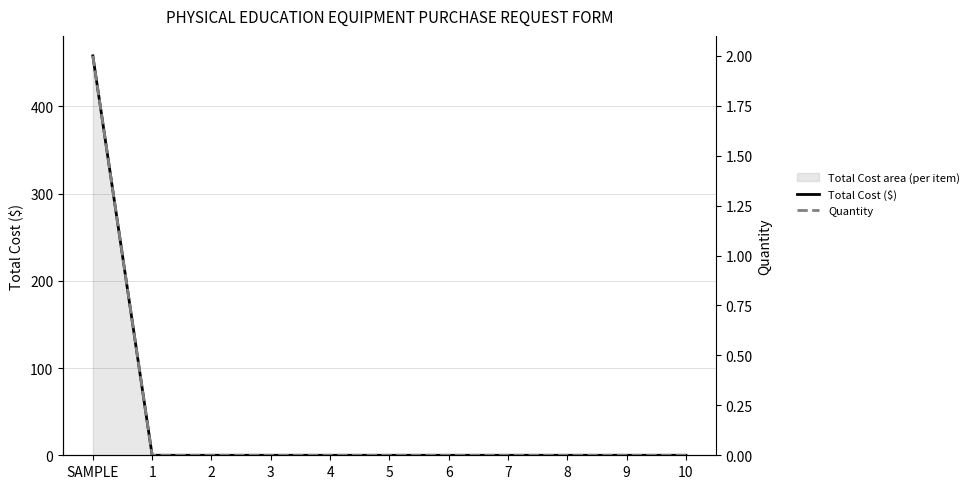

At which category is the sum across all series the highest?

SAMPLE